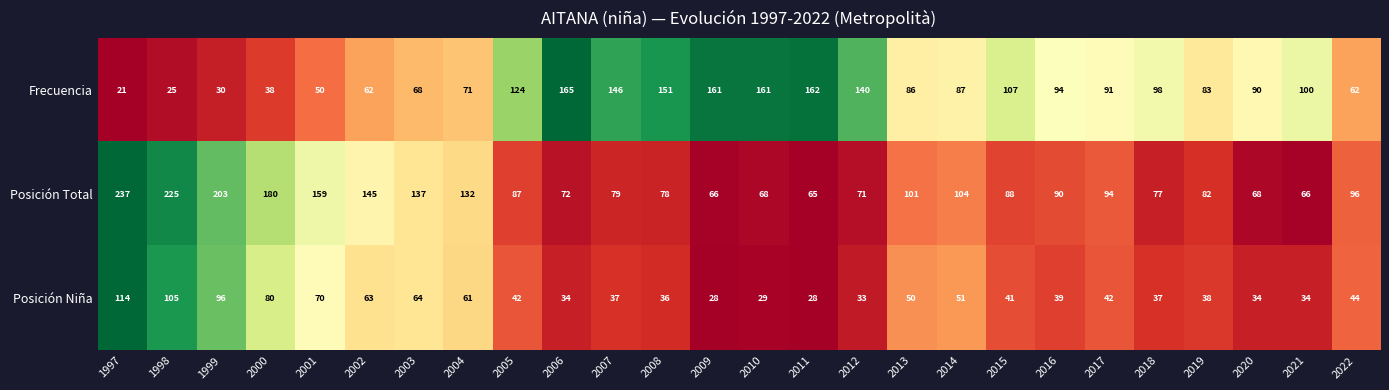

What is the difference between the second highest and minimum values in the Posición Total series?

160